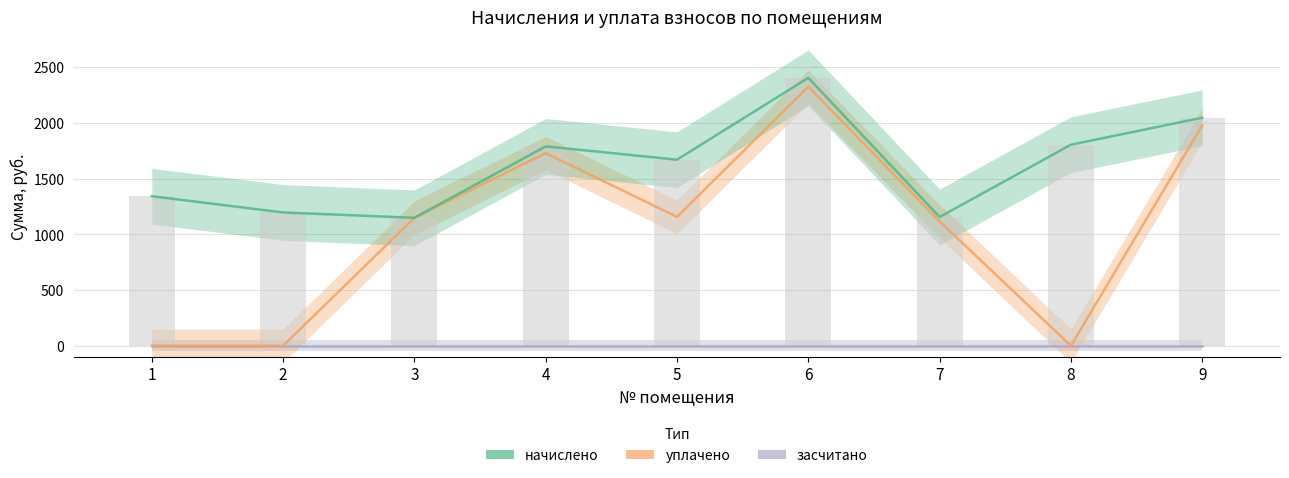

What is the greatest value displayed?

2403.3